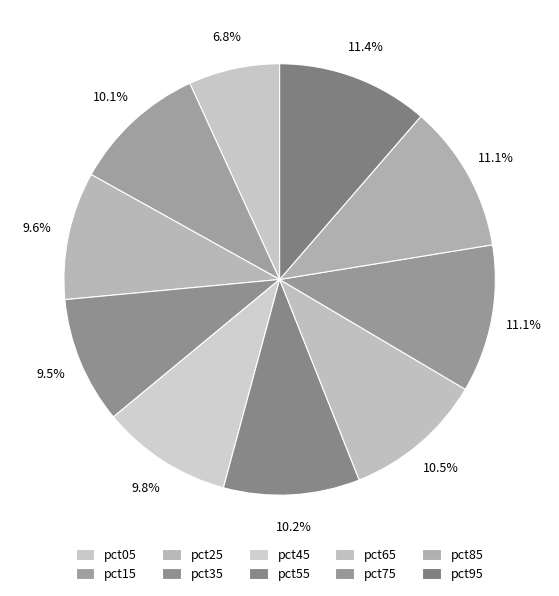

Between pct85 and pct05, which is larger?

pct85